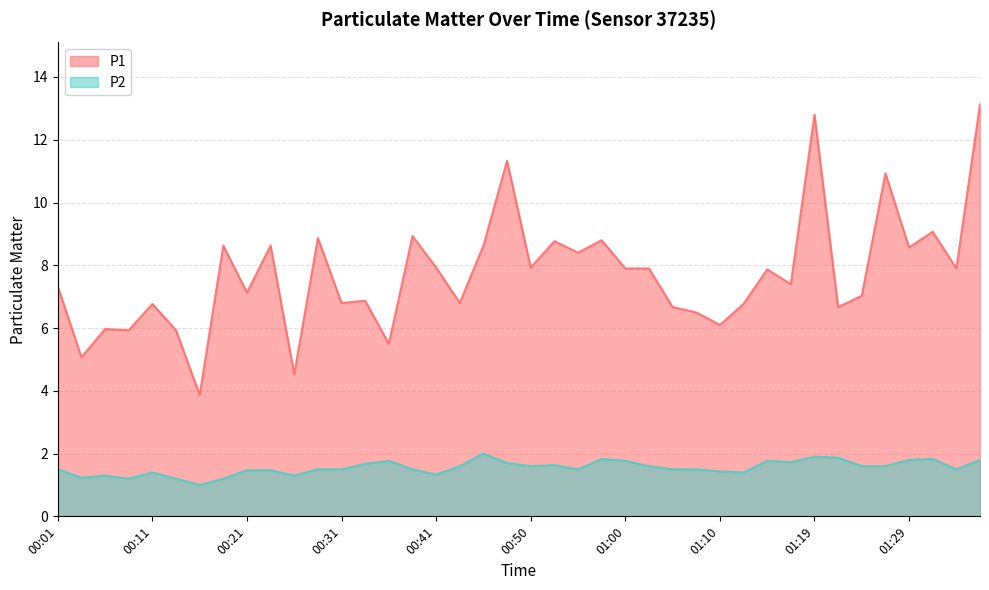

Reading left to right, what are all the values shown in this chart?

P1: 7.3	5.1	6.0	5.9	6.8	5.9	3.9	8.6	7.1	8.6	4.5	8.9	6.8	6.9	5.5	8.9	7.9	6.8	8.6	11.3	7.9	8.8	8.4	8.8	7.9	7.9	6.7	6.5	6.1	6.8	7.9	7.4	12.8	6.7	7.0	10.9	8.6	9.1	7.9	13.1
P2: 1.5	1.2	1.3	1.2	1.4	1.2	1.0	1.2	1.5	1.5	1.3	1.5	1.5	1.7	1.8	1.5	1.3	1.6	2.0	1.7	1.6	1.6	1.5	1.8	1.8	1.6	1.5	1.5	1.4	1.4	1.8	1.7	1.9	1.9	1.6	1.6	1.8	1.8	1.5	1.8